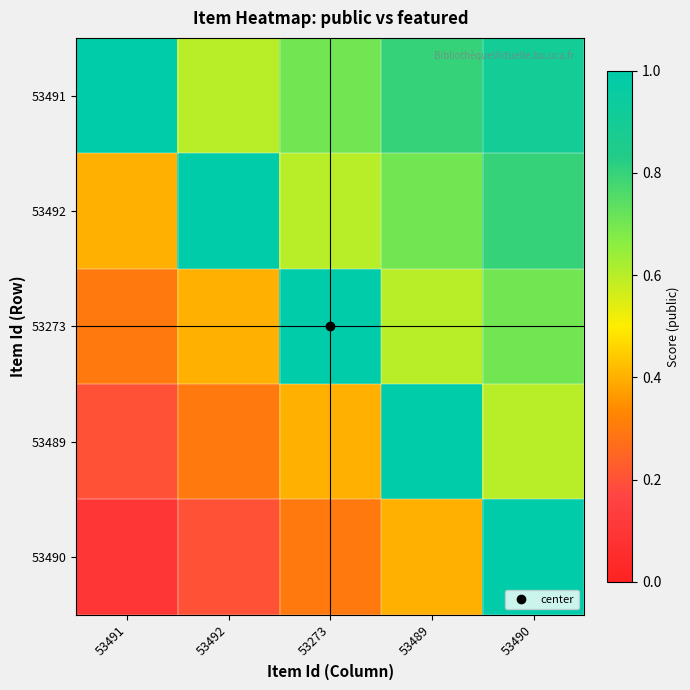

Reading left to right, extract all data points from this chart.

53491: 53491=1.0	53492=0.6	53273=0.7	53489=0.8	53490=0.9
53492: 53491=0.4	53492=1.0	53273=0.6	53489=0.7	53490=0.8
53273: 53491=0.3	53492=0.4	53273=1.0	53489=0.6	53490=0.7
53489: 53491=0.2	53492=0.3	53273=0.4	53489=1.0	53490=0.6
53490: 53491=0.1	53492=0.2	53273=0.3	53489=0.4	53490=1.0